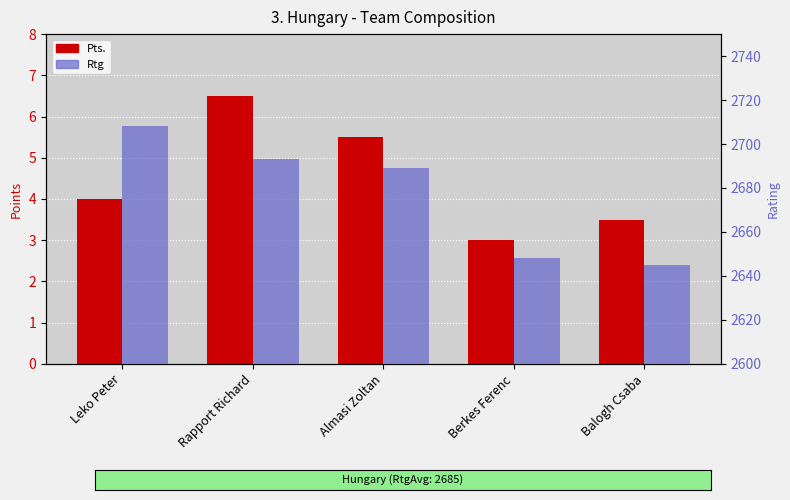

How many categories are shown in the chart?

5